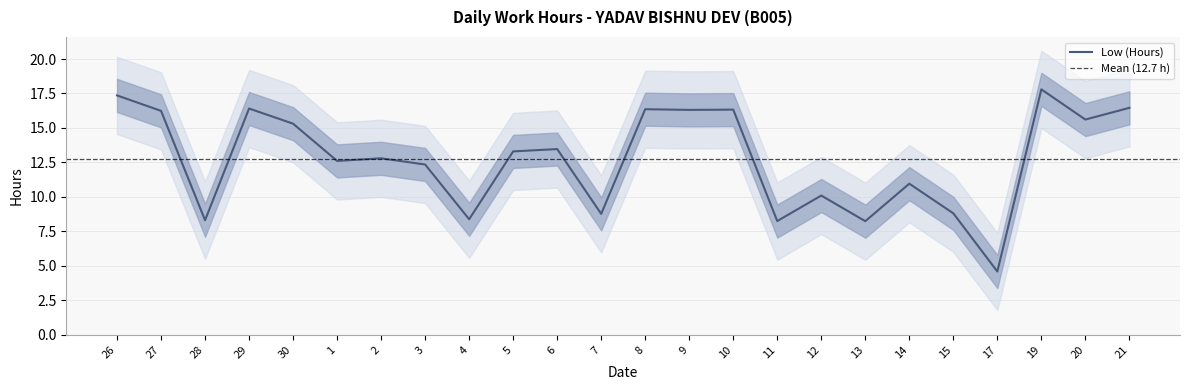

What is the minimum value shown in the chart?

4.6